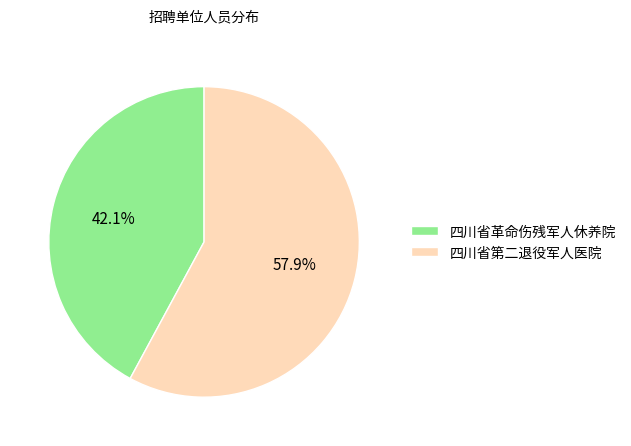

To the nearest percent, what is the difference between the 四川省第二退役军人医院 and 四川省革命伤残军人休养院 slice percentages?

16%